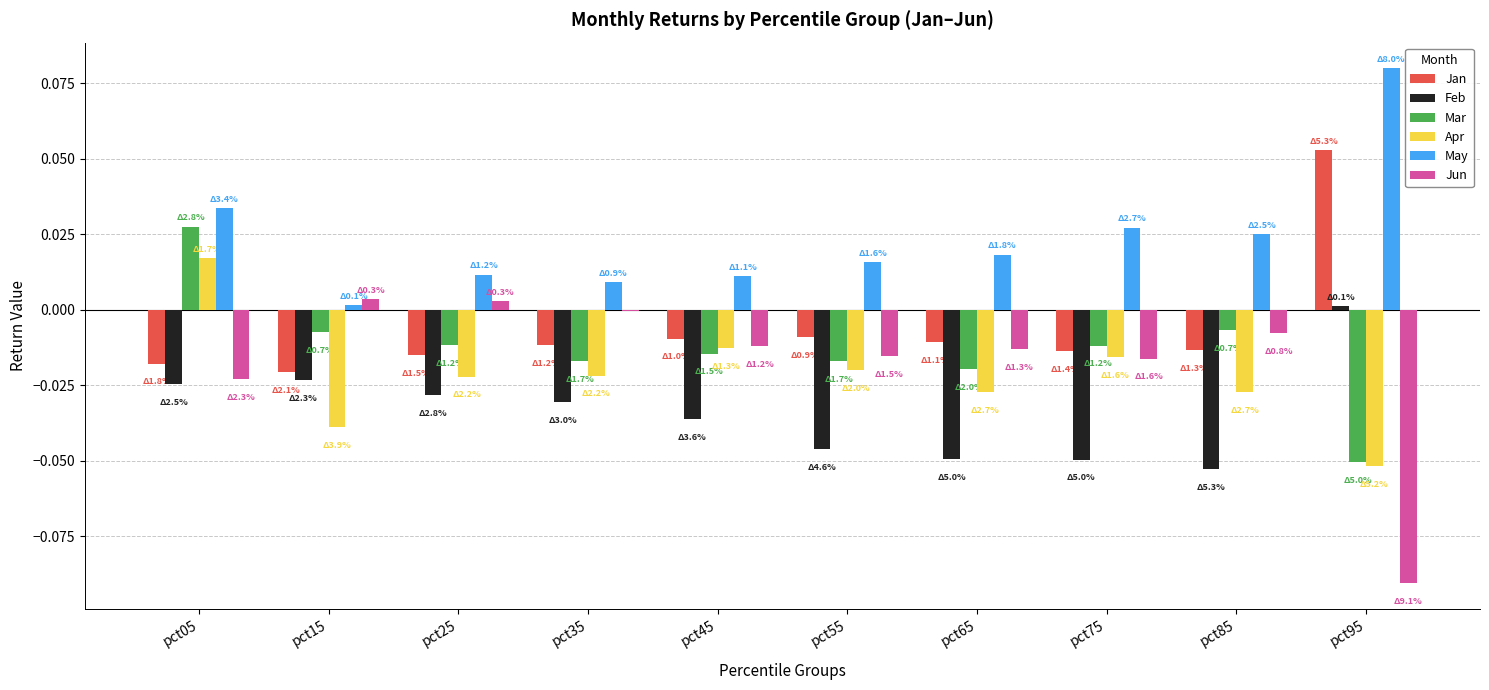

What are all the series names shown in the legend?

Jan, Feb, Mar, Apr, May, Jun